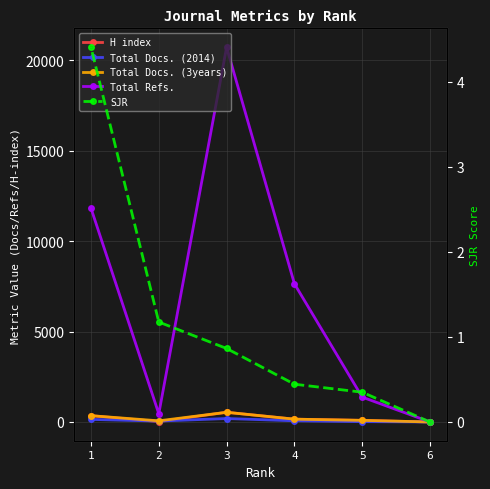

Reading left to right, what are all the values shown in this chart?

H index: 6=0.0	5=90.0	4=156.0	3=536.0	2=24.0	1=349.0
Total Docs. (2014): 6=0.0	5=19.0	4=67.0	3=191.0	2=50.0	1=143.0
Total Docs. (3years): 6=0.0	5=90.0	4=156.0	3=536.0	2=64.0	1=349.0
Total Refs.: 6=1.0	5=1376.0	4=7644.0	3=20726.0	2=453.0	1=11826.0
SJR: 6=0.0	5=0.3	4=0.4	3=0.9	2=1.2	1=4.4